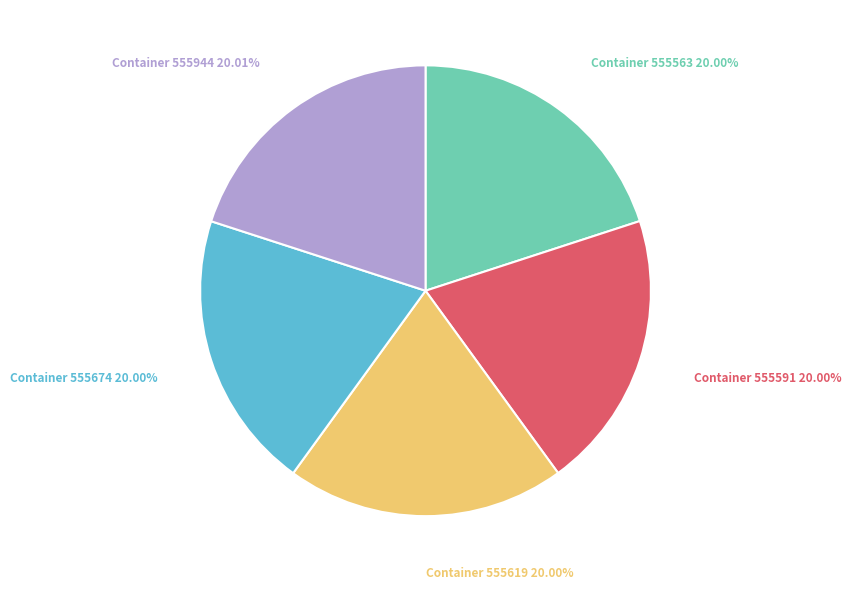

Approximately how many times larger is the value at Container 555591 20.00% compared to Container 555674 20.00%?

1.0